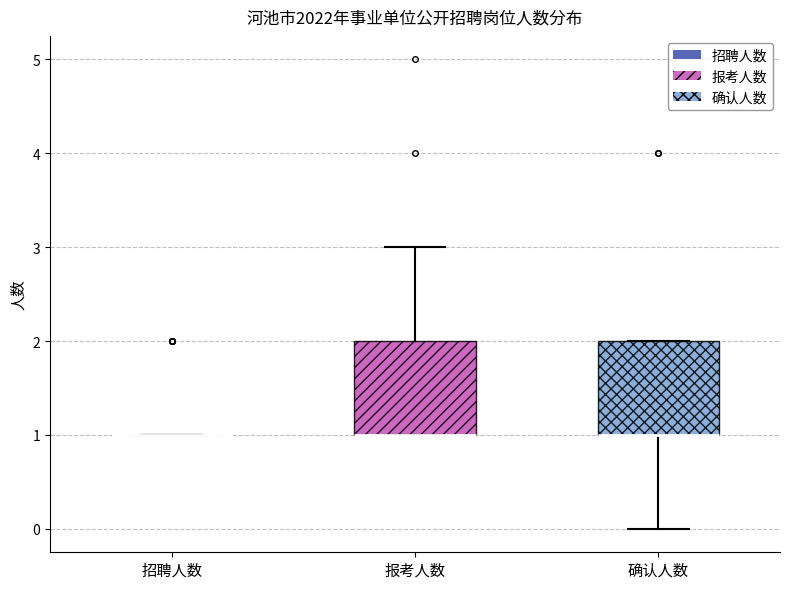

Reading left to right, transcribe this box plot: for each box, give where its median line is, the range the box spans, and where its two whiskers end, as read against the y-axis. The values are not printed on the chart, so give them approximately, as read against the axis.

招聘人数: box collapsed to a line at 1, whiskers 1 to 1
报考人数: median 1 (drawn on the box's lower edge), box 1 to 2, whiskers 1 to 3
确认人数: median 1 (drawn on the box's lower edge), box 1 to 2, whiskers 0 to 2